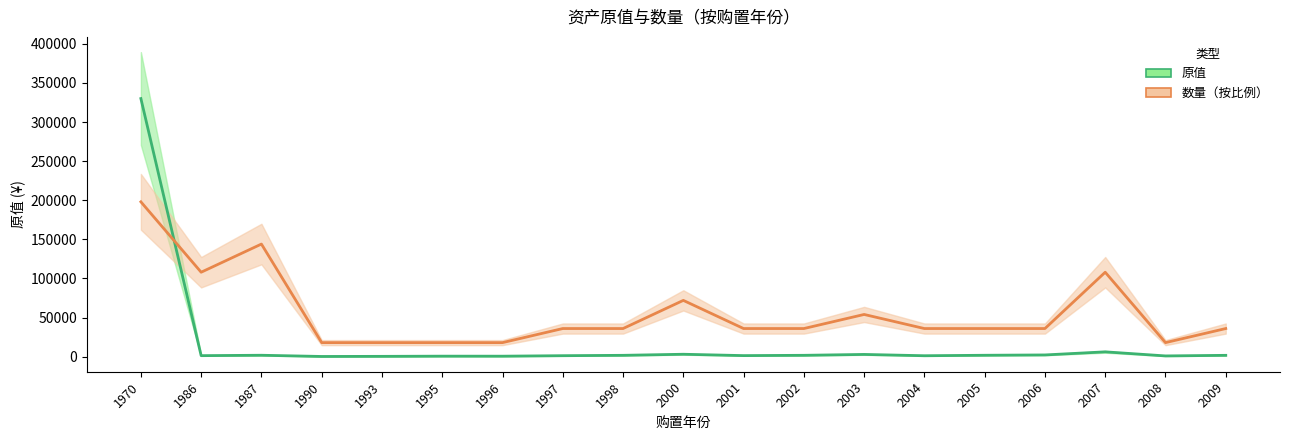

What is the sum of all 数量（按比例） values?

1062000.0